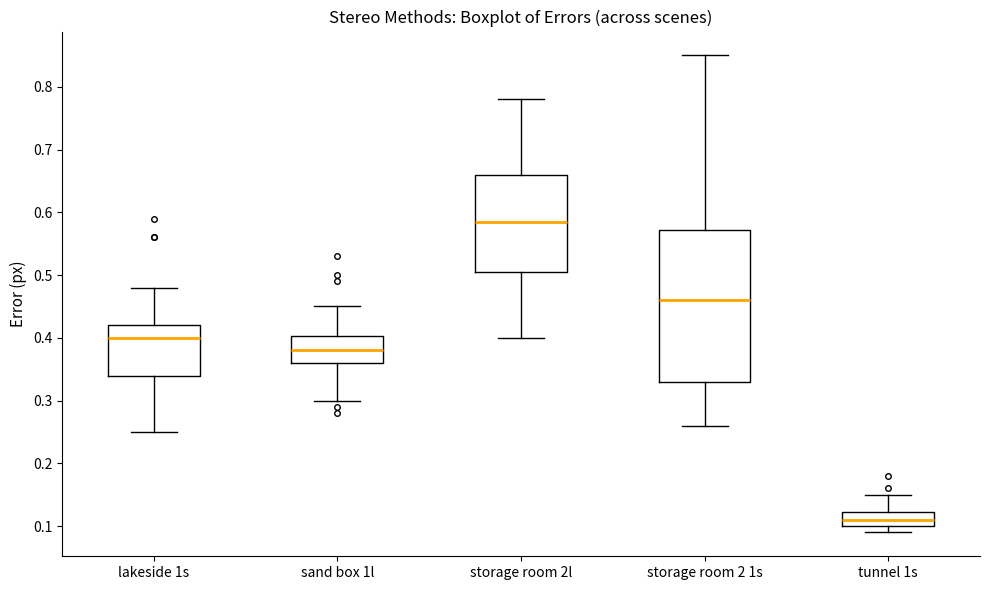

Comparing the boxes themselves (not the whiskers), which one is the tallest?

storage room 2 1s